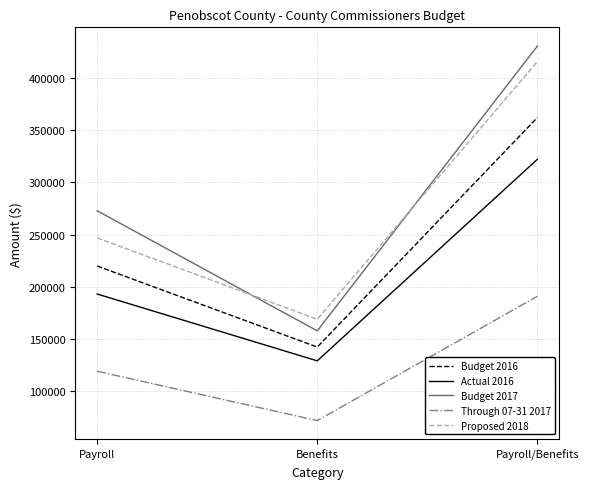

The Proposed 2018 series shows 415630 at Payroll/Benefits. True or false?

True